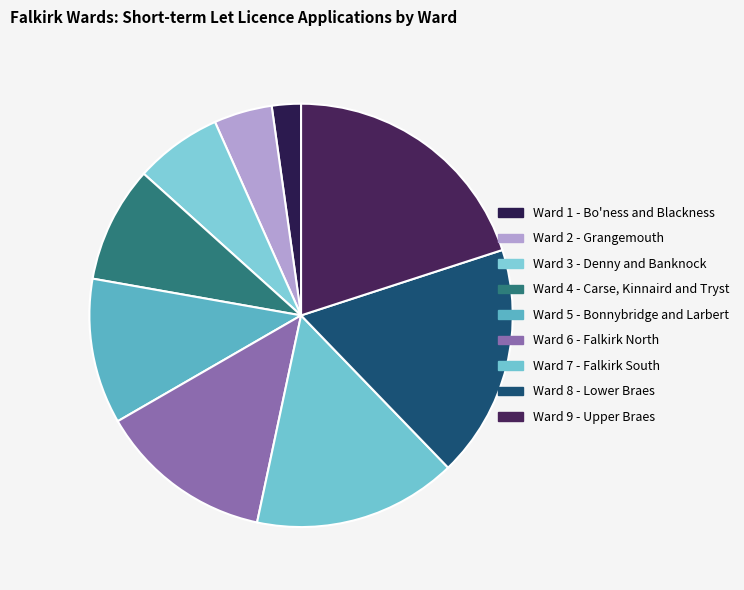

How many segments does this pie chart have?

9